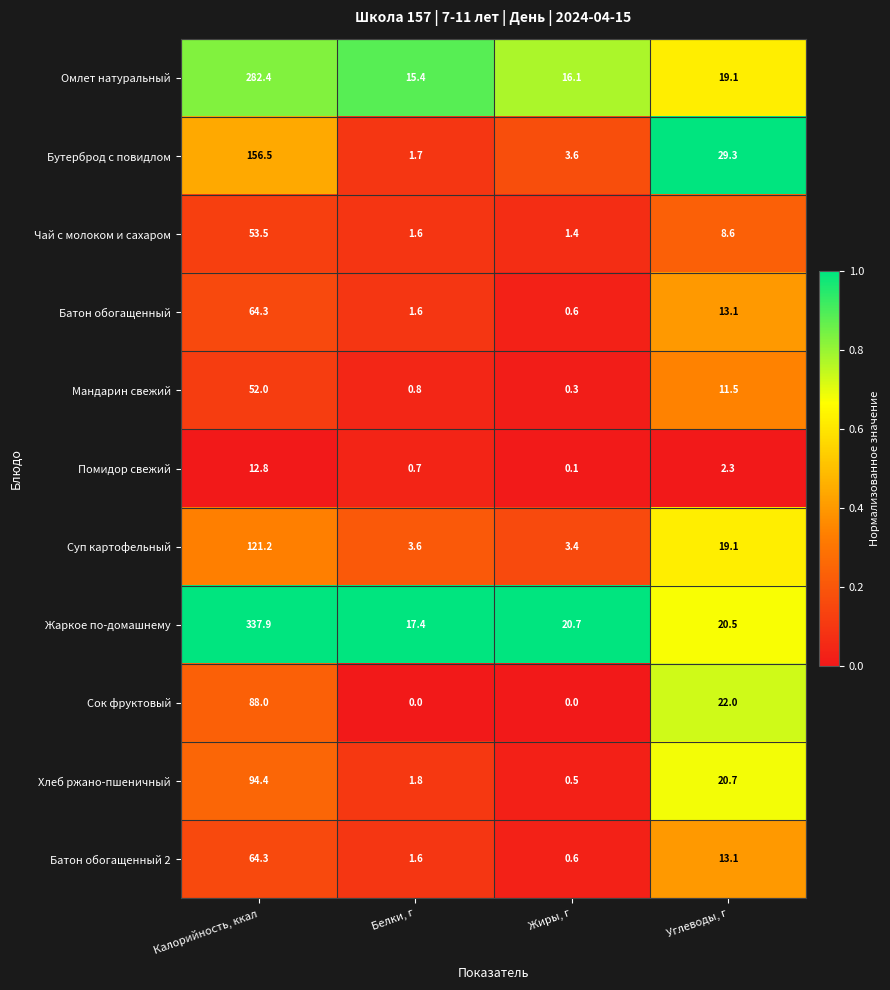

What is the lowest value of the Батон обогащенный 2 series?

0.6